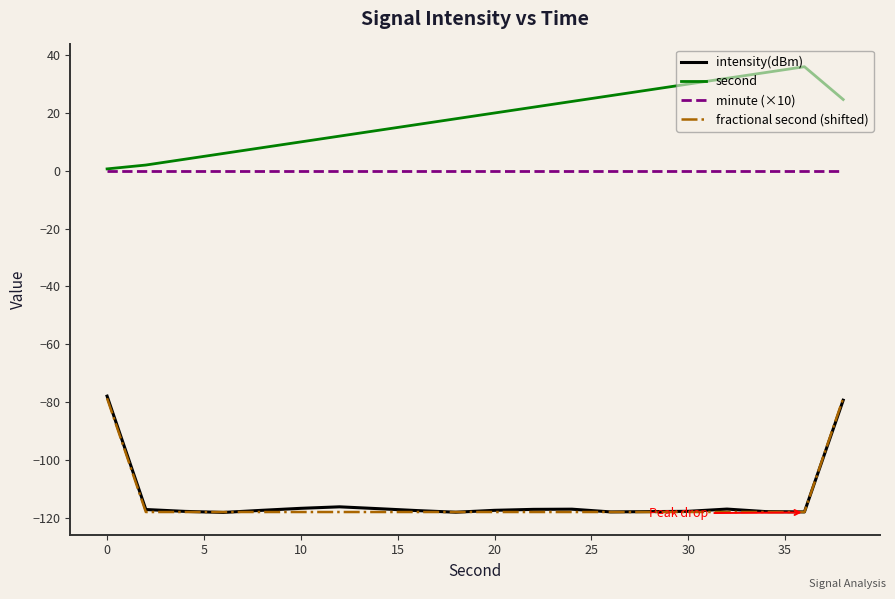

How many categories are shown in the chart?

20